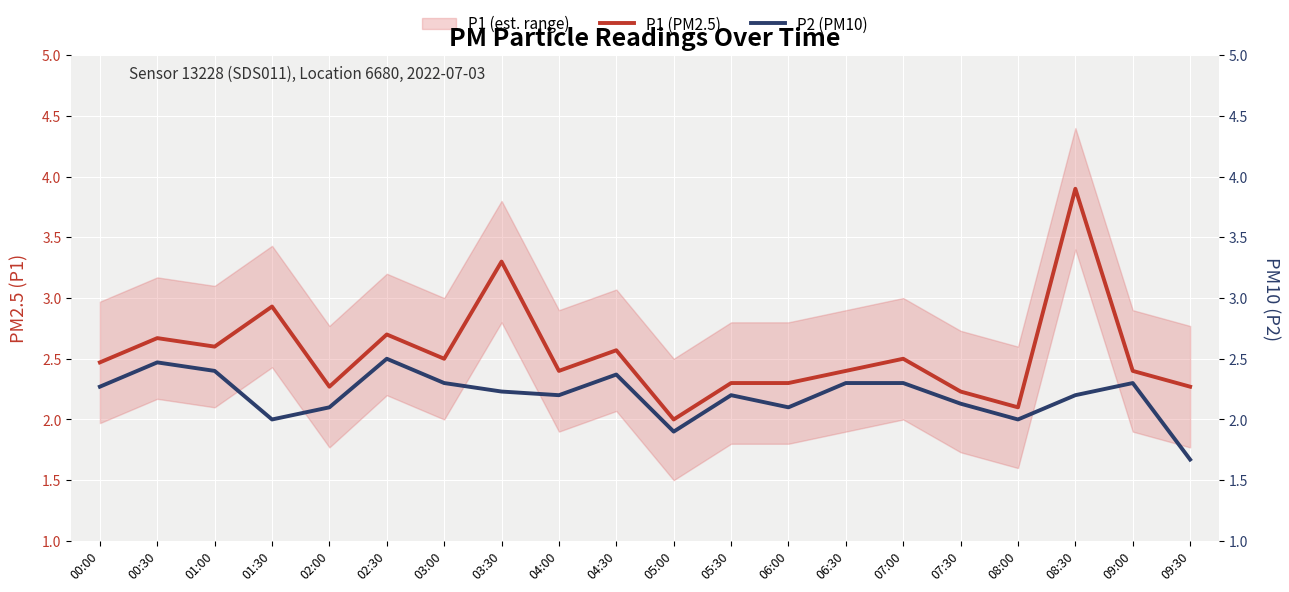

True or false: P1 (PM2.5) and P2 (PM10) intersect in this chart.

False